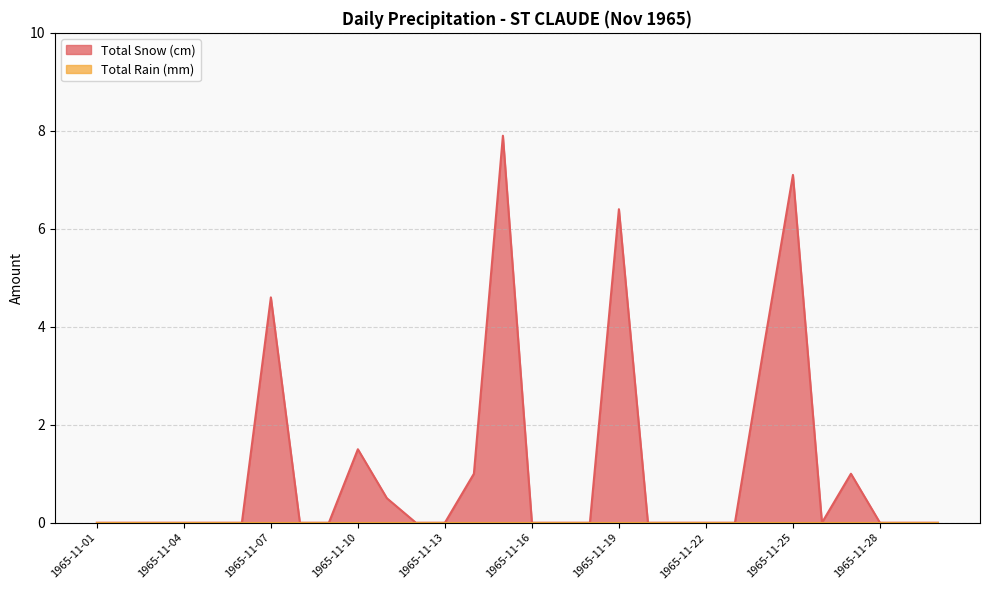

What is the sum of all values?

33.6